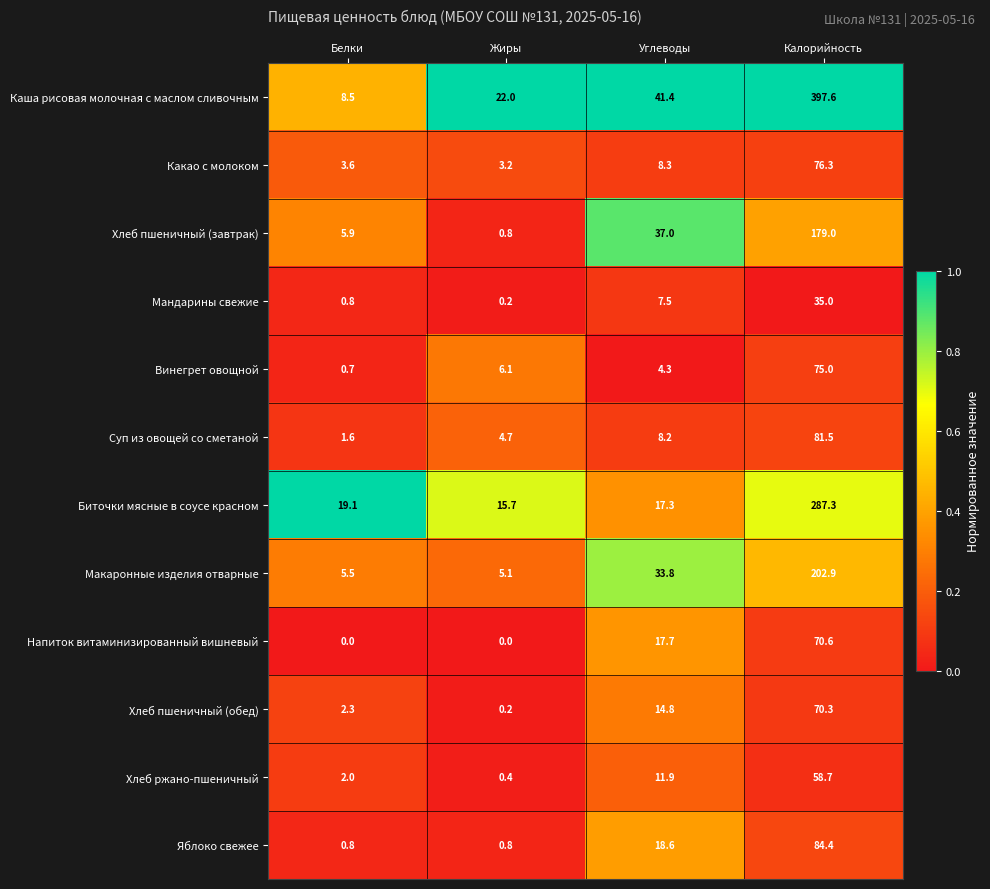

Between Углеводы and Калорийность, which series saw the biggest shift?

Каша рисовая молочная с маслом сливочным